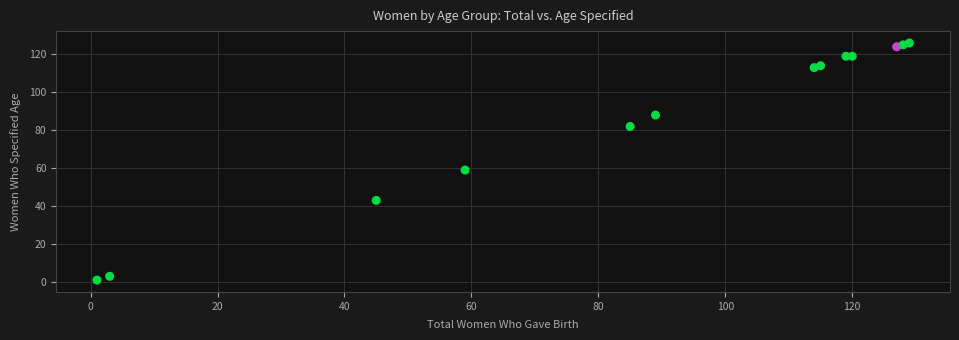

What Y value in the scatter plot is closest to 63?

59